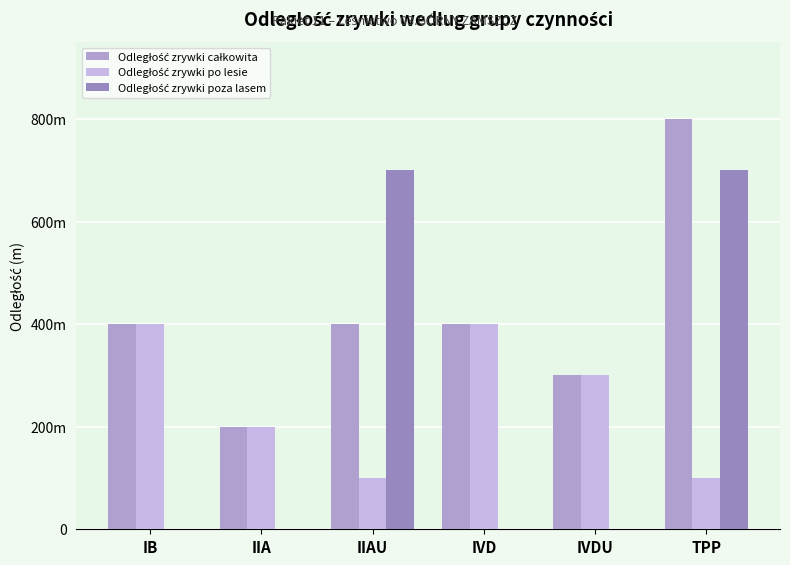

Are the bars horizontal?

No